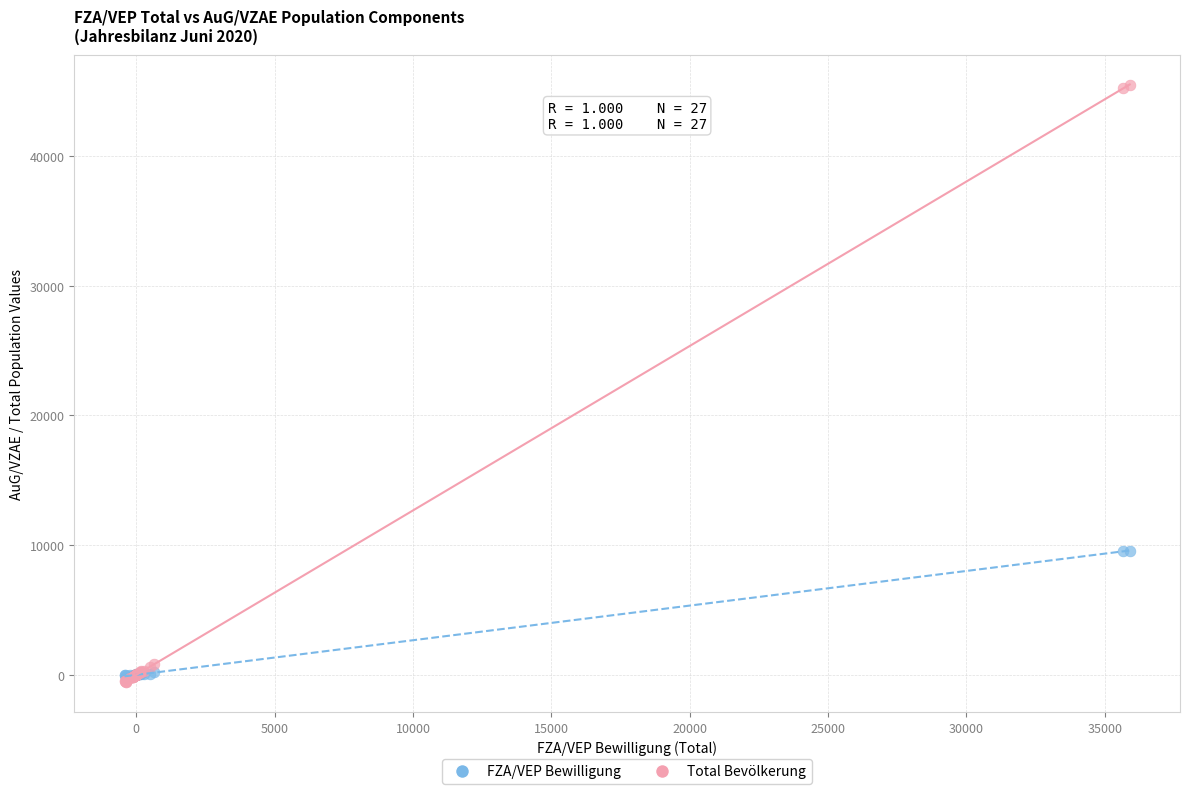

What are all the series names shown in the legend?

FZA/VEP Bewilligung, Total Bevölkerung